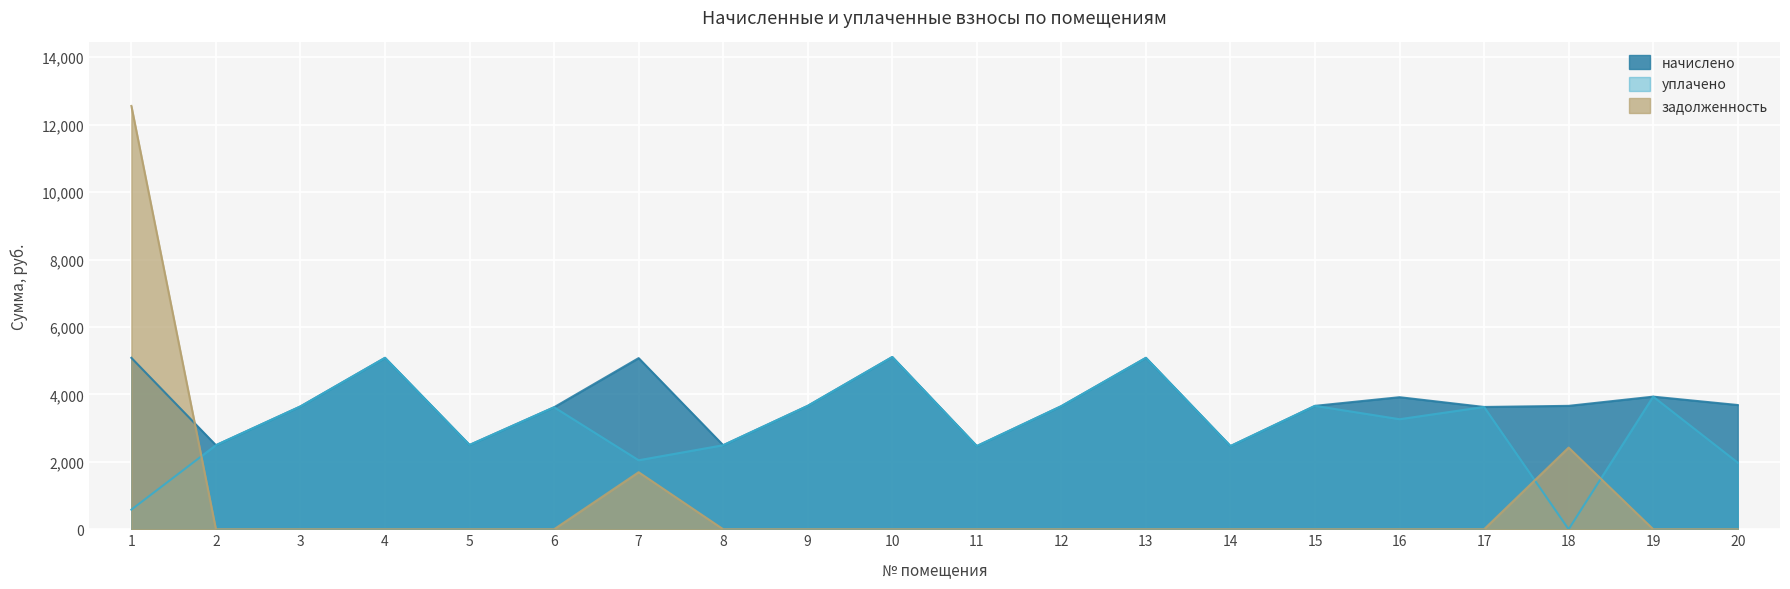

Reading left to right, extract all data points from this chart.

начислено: 1=5083.9	2=2492.3	3=3643.2	4=5083.9	5=2500.6	6=3618.4	7=5075.6	8=2492.3	9=3659.8	10=5108.8	11=2467.4	12=3651.5	13=5083.9	14=2467.4	15=3659.8	16=3916.4	17=3626.6	18=3659.8	19=3933.1	20=3684.6
уплачено: 1=581.4	2=2492.3	3=3643.2	4=5083.9	5=2500.6	6=3618.4	7=2045.9	8=2492.3	9=3659.8	10=5108.8	11=2467.4	12=3651.5	13=5083.9	14=2467.4	15=3659.8	16=3263.7	17=3626.6	18=0.0	19=3933.1	20=1975.8
задолженность: 1=12554.9	2=0.0	3=0.0	4=0.0	5=0.0	6=0.0	7=1691.9	8=0.0	9=0.0	10=0.0	11=0.0	12=0.0	13=0.0	14=0.0	15=0.0	16=0.0	17=0.0	18=2421.7	19=0.0	20=0.0